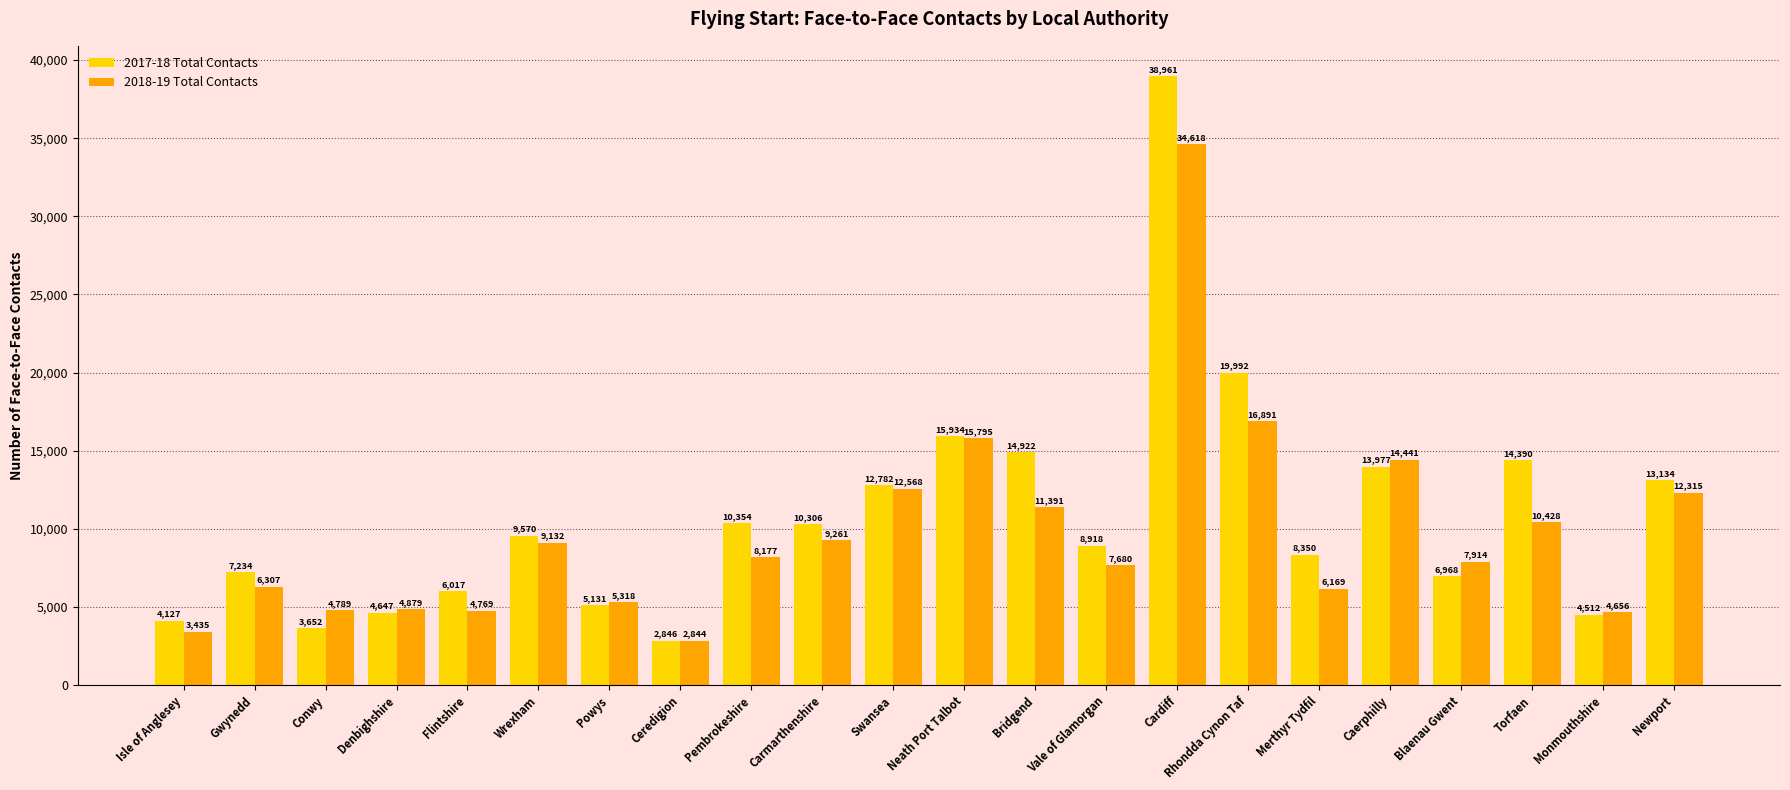

Which series changed the most between Pembrokeshire and Swansea?

2018-19 Total Contacts